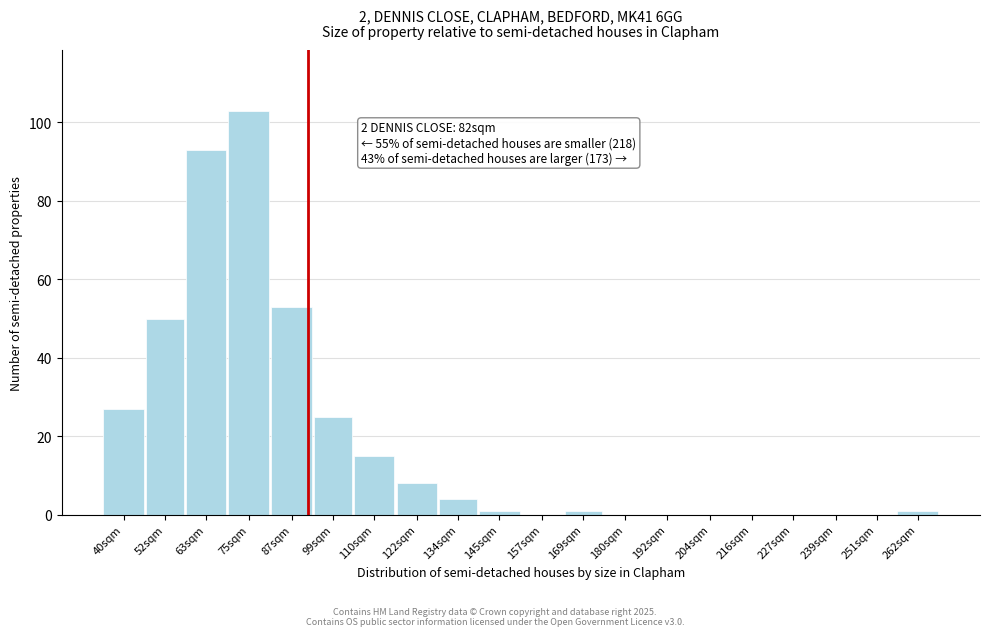

Reading right to left, what are all the values shown in this chart?

262sqm=1	251sqm=0	239sqm=0	227sqm=0	216sqm=0	204sqm=0	192sqm=0	180sqm=0	169sqm=1	157sqm=0	145sqm=1	134sqm=4	122sqm=8	110sqm=15	99sqm=25	87sqm=53	75sqm=103	63sqm=93	52sqm=50	40sqm=27